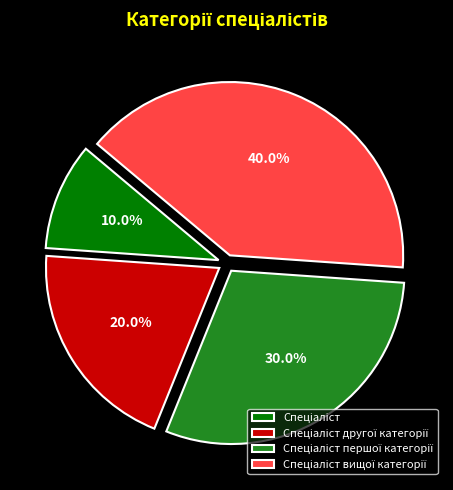

Is there any slice that represents more than half of the pie?

No